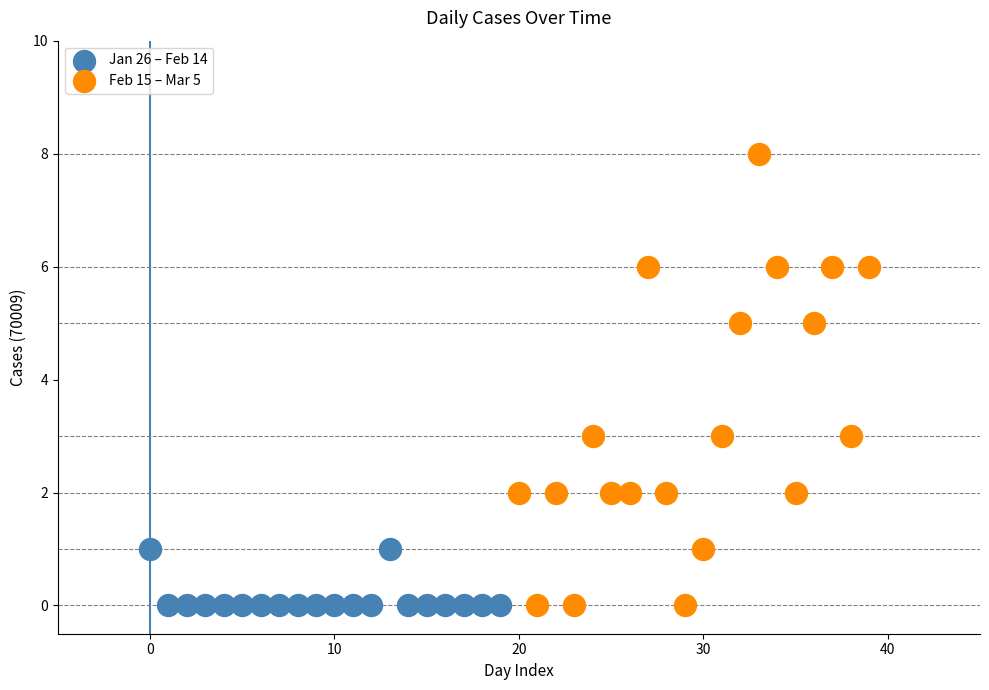

Which series reaches the maximum Y coordinate?

Feb 15 – Mar 5